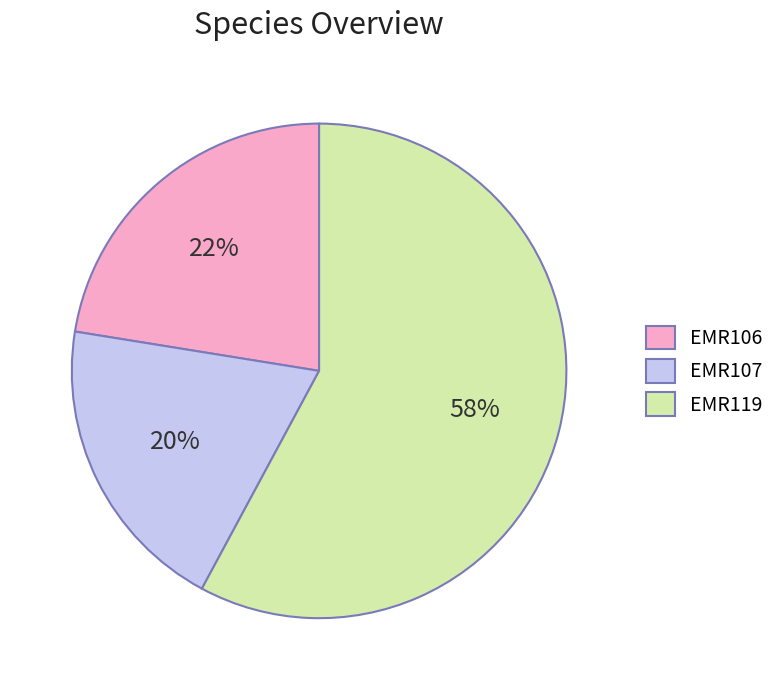

Is the sum of EMR119 and EMR107 greater than half?

Yes